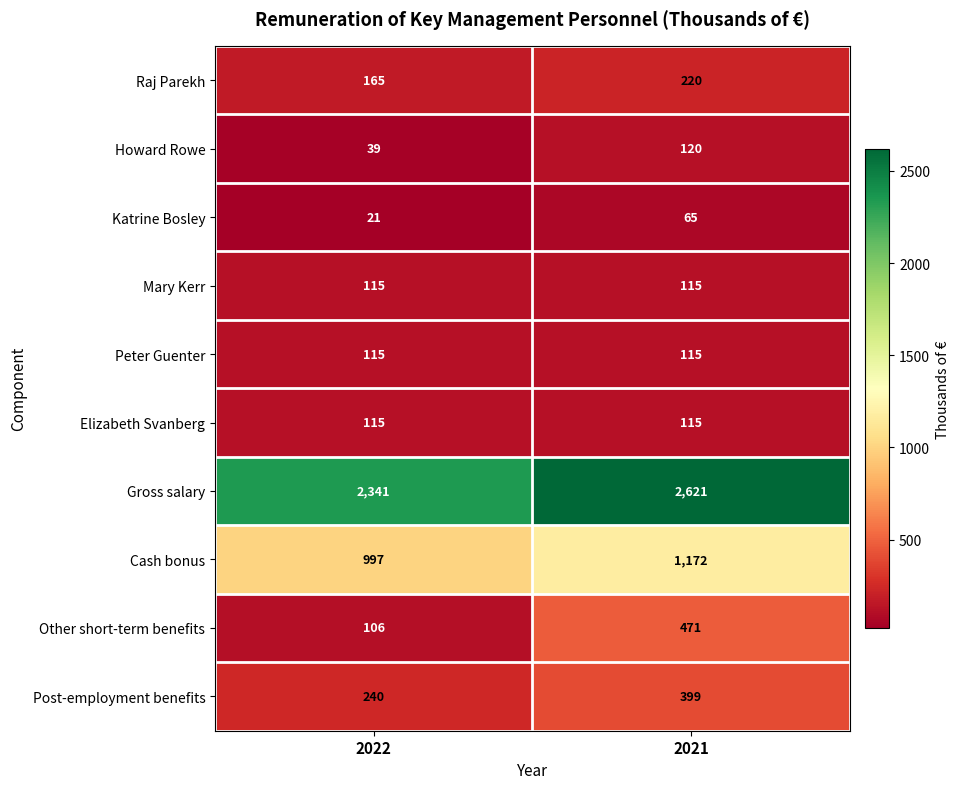

Reading left to right, extract all data points from this chart.

Raj Parekh: 165	220
Howard Rowe: 39	120
Katrine Bosley: 21	65
Mary Kerr: 115	115
Peter Guenter: 115	115
Elizabeth Svanberg: 115	115
Gross salary: 2341	2621
Cash bonus: 997	1172
Other short-term benefits: 106	471
Post-employment benefits: 240	399